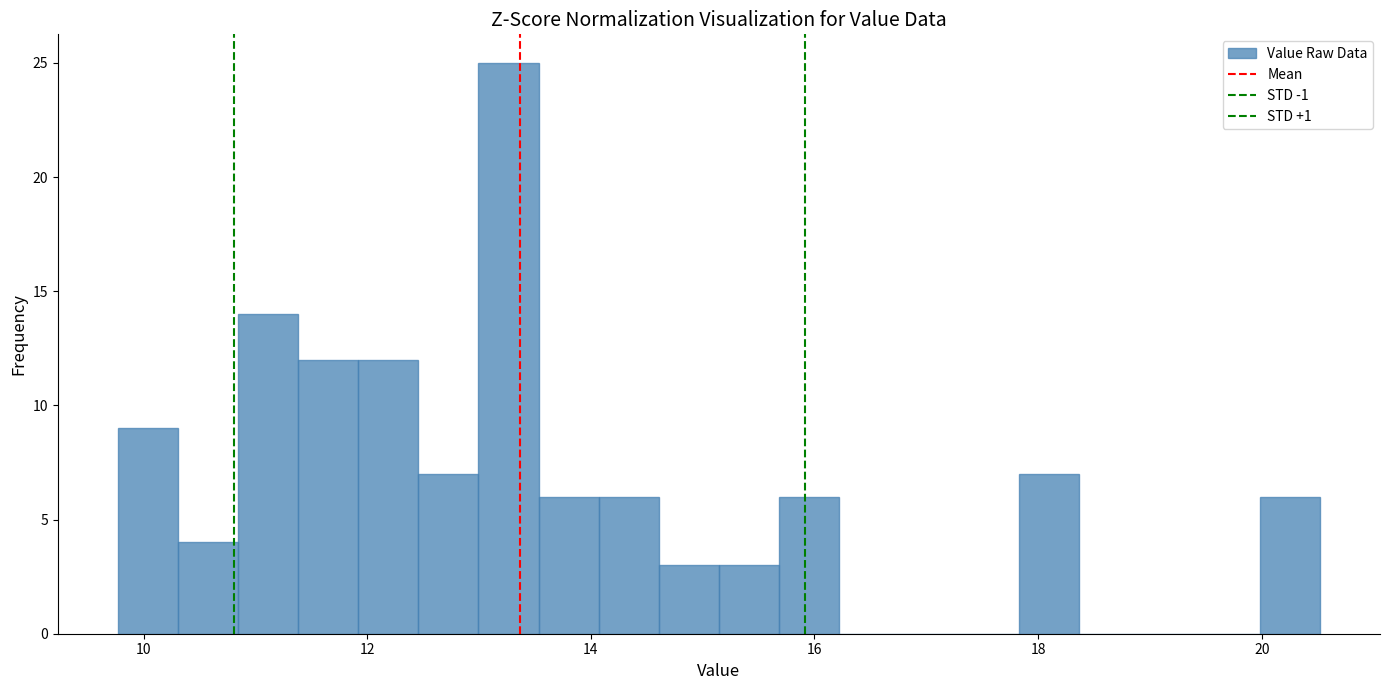

Read against the x-axis, roughly where is the centre of the tallest bar?

13.2